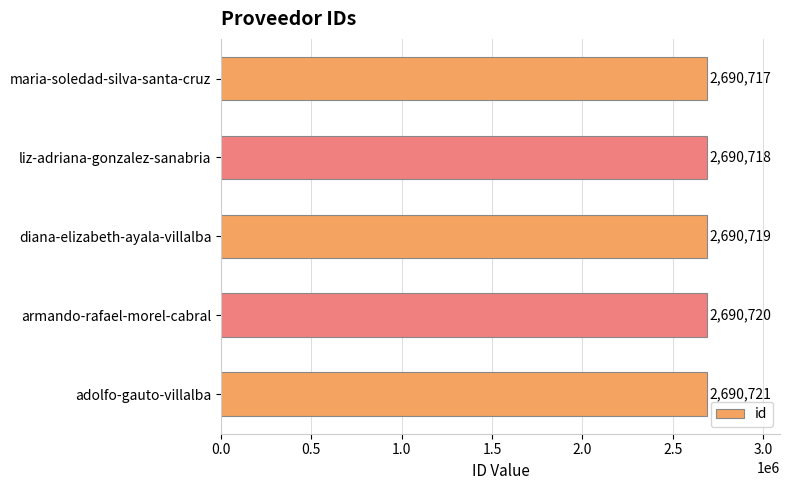

What is the difference between the maximum and second lowest values?

3